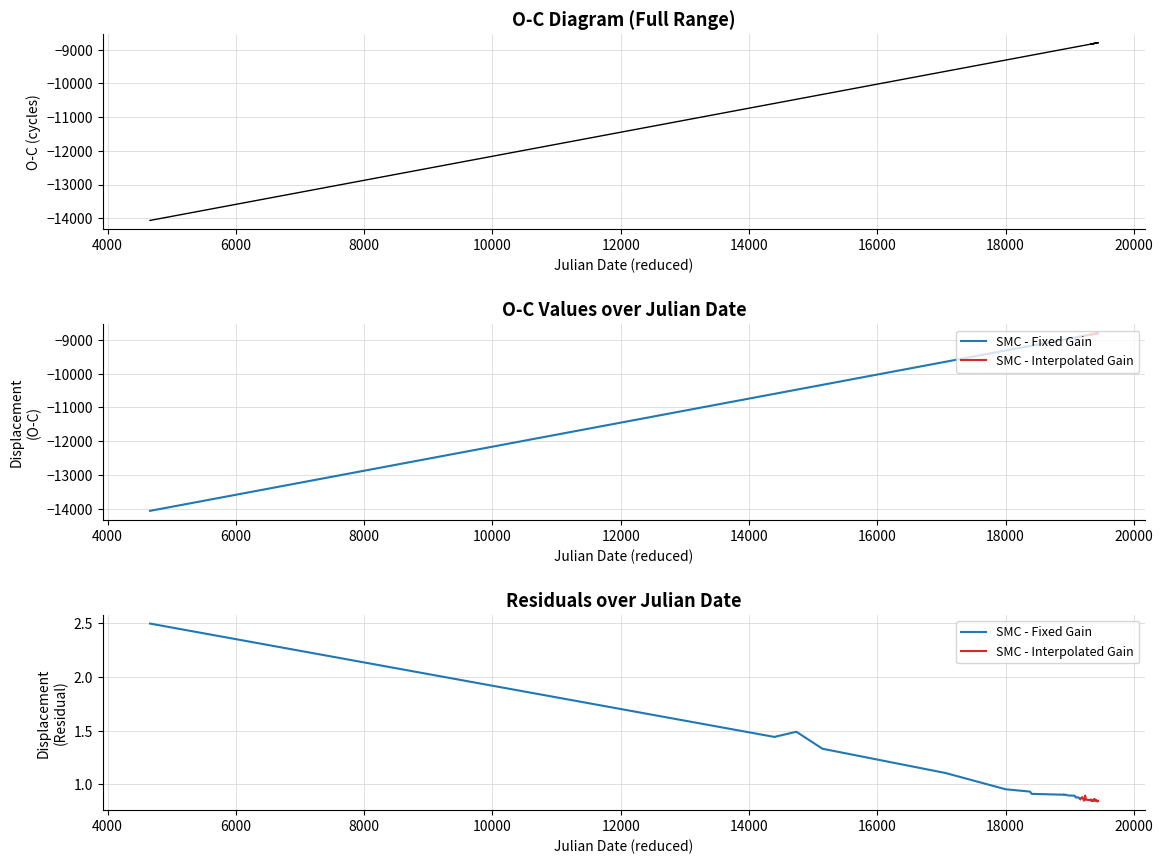

Count the number of values greater than -8897.

17